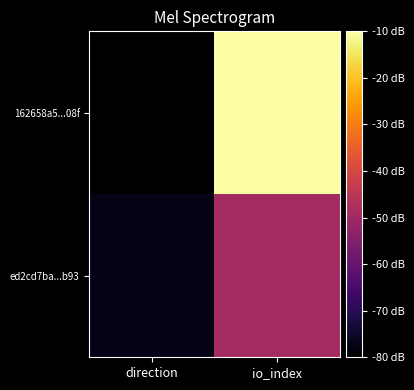

What is the difference between the highest and lowest values at direction?

2.9